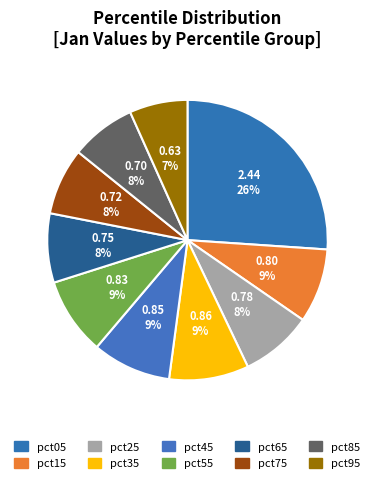

How many slices are in this pie chart?

10